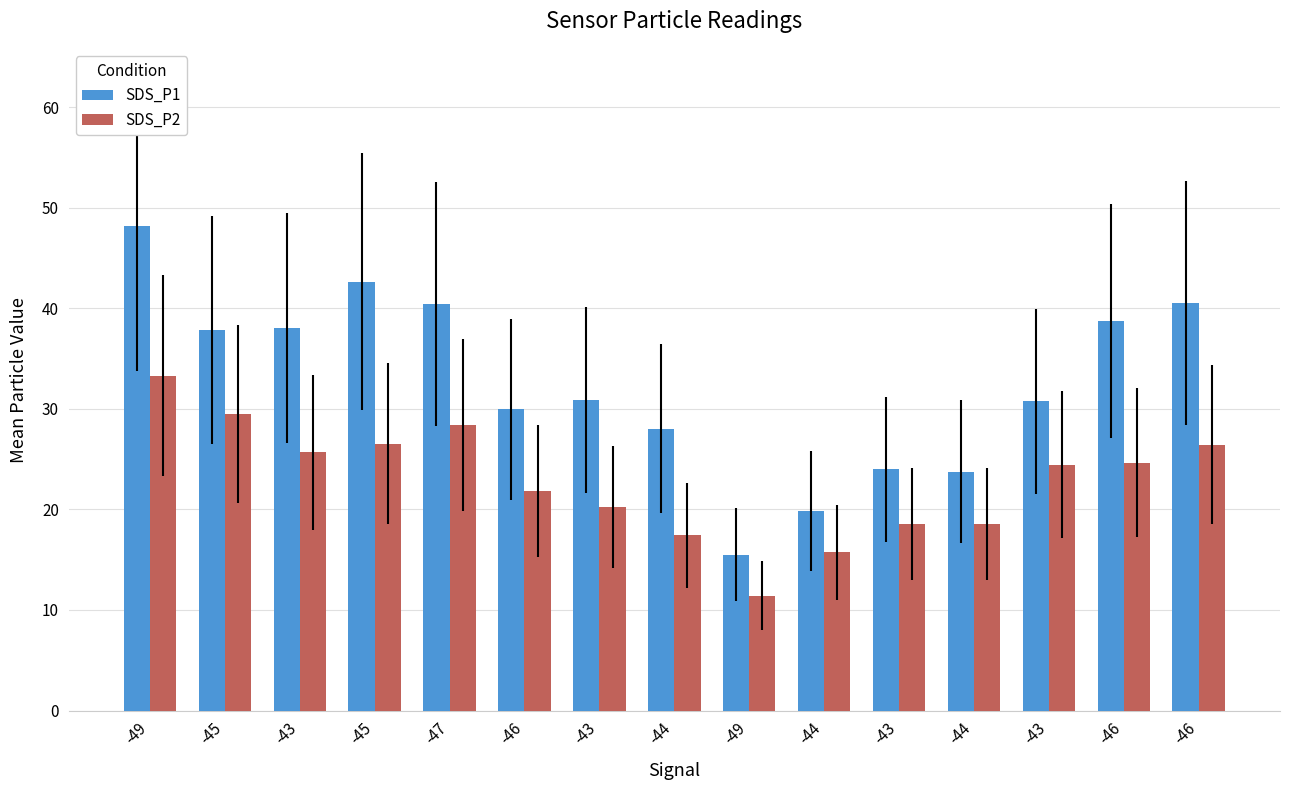

What are all the series names shown in the legend?

SDS_P1, SDS_P2